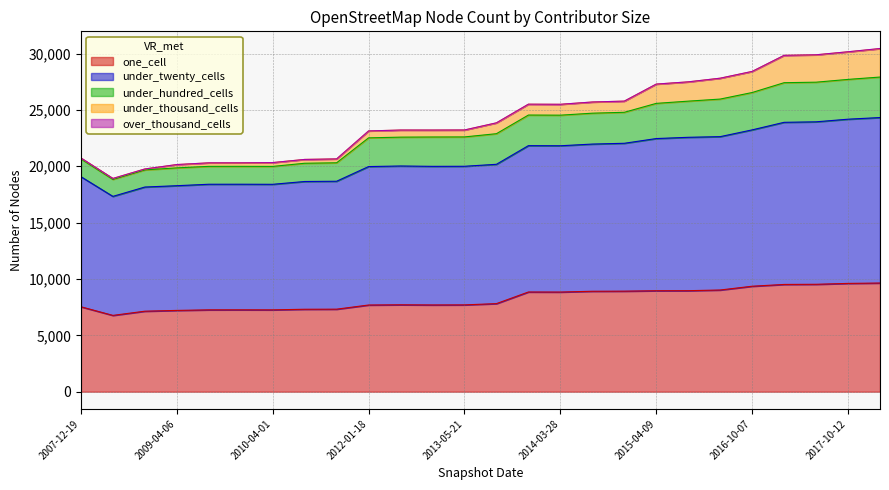

At which label is one_cell closest to 8204?

2013-09-10